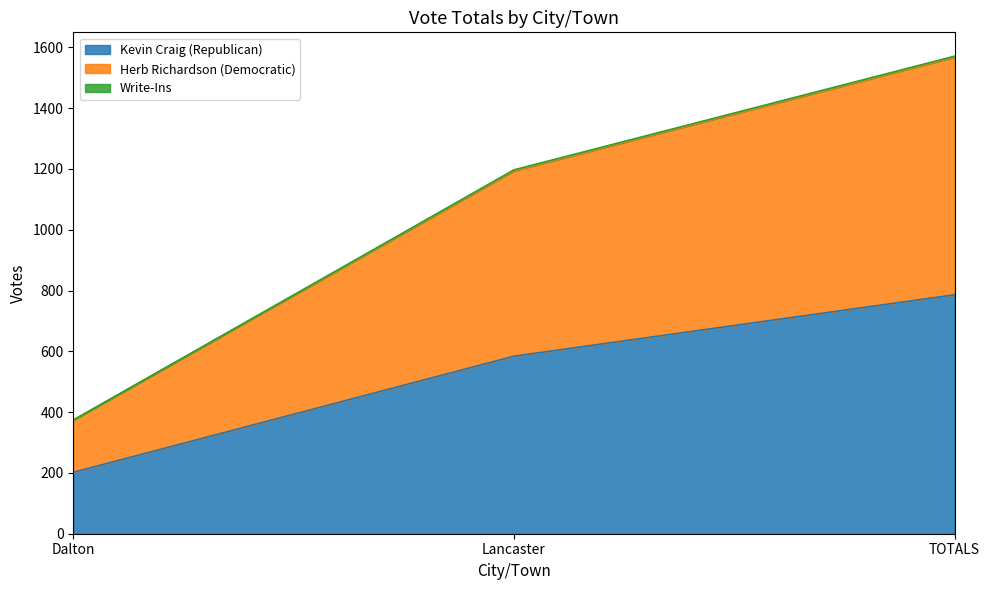

Is it true that Kevin Craig (Republican) equals 242 at Lancaster?

False